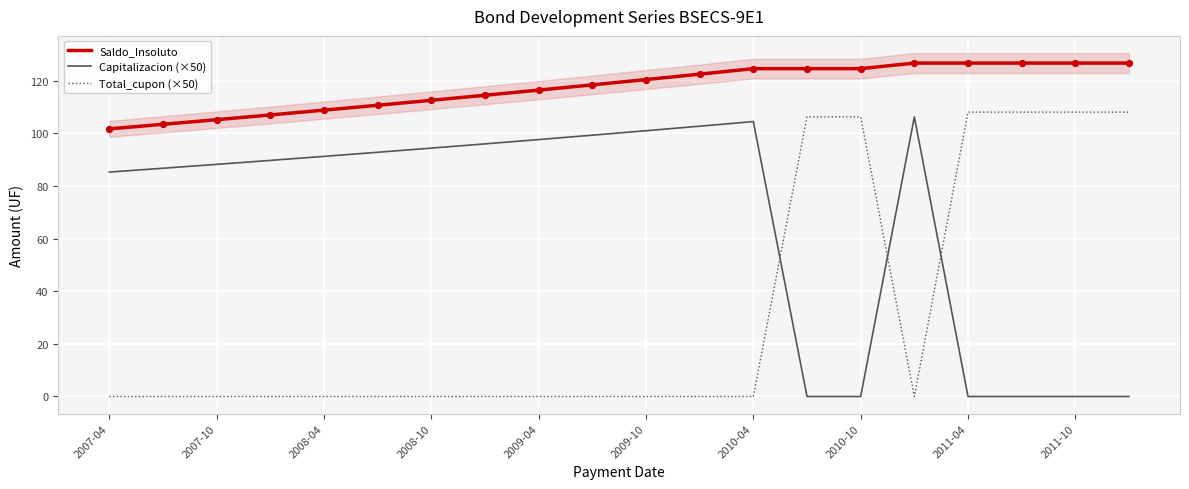

Is the value of Total_cupon (×50) at 19 greater than the value of Saldo_Insoluto at 17?

No